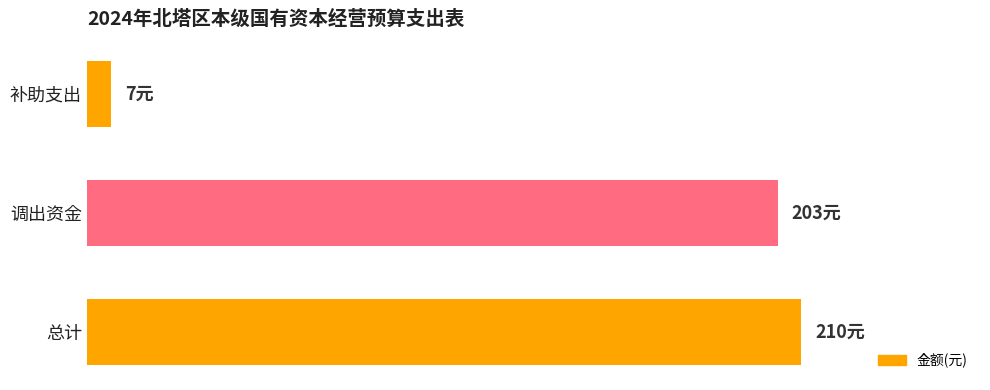

Rank the categories by value from lowest to highest.

补助支出, 调出资金, 总计